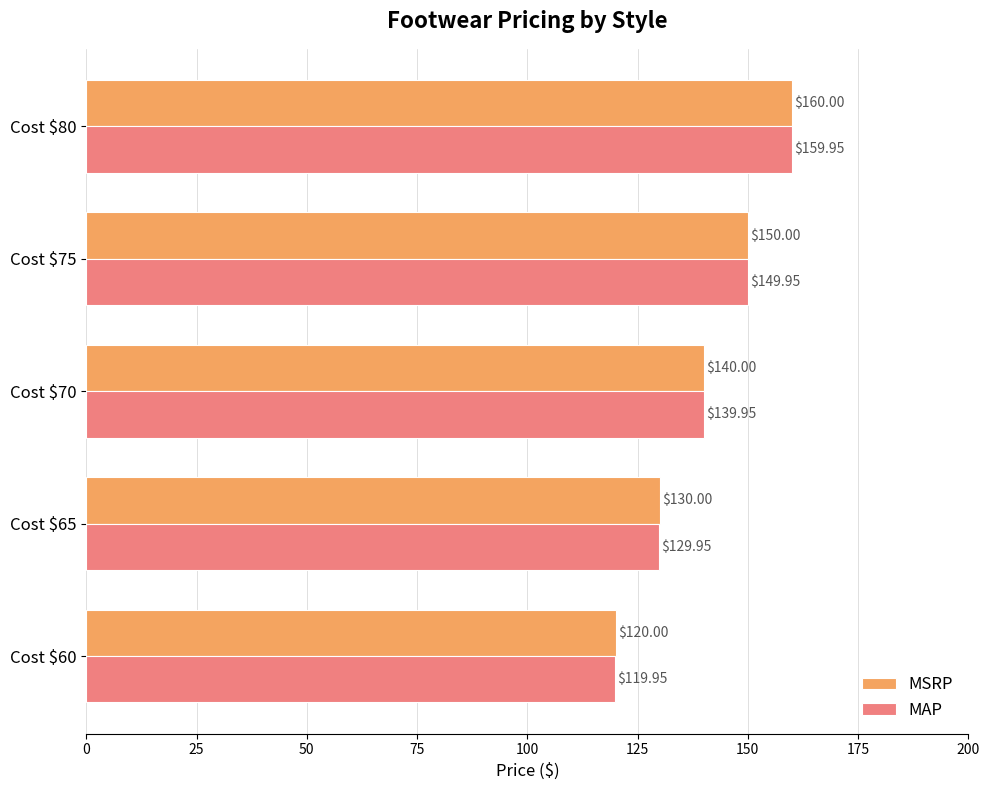

List the series in order of their peak value, highest first.

MSRP, MAP